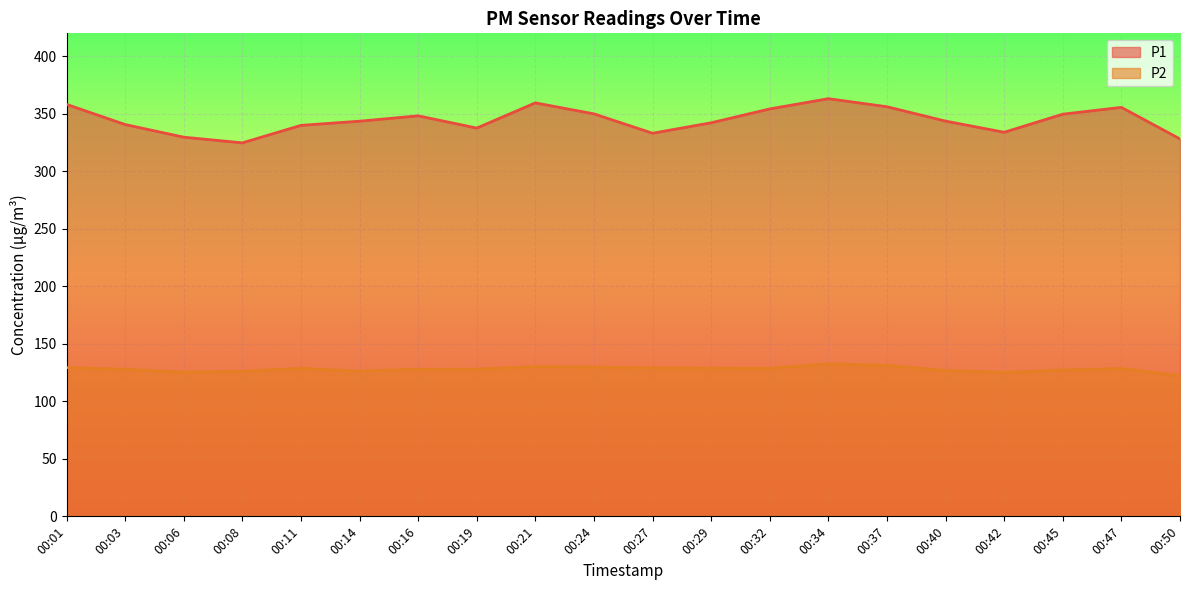

List the series in order of their peak value, highest first.

P1, P2